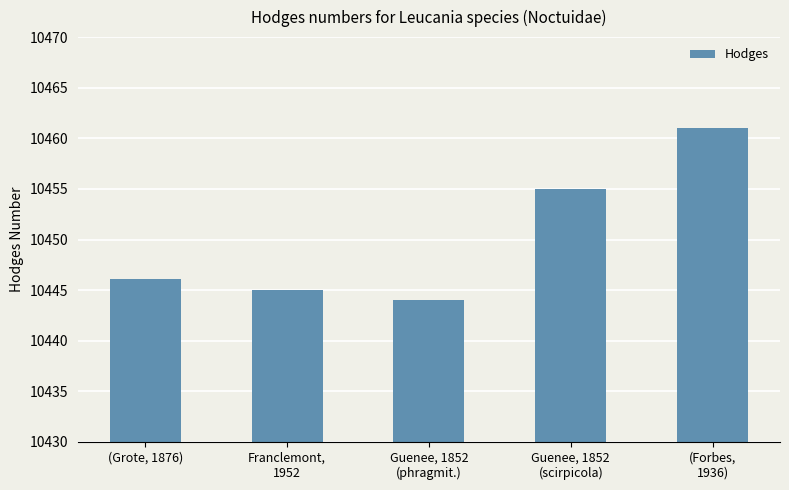

What is the label of the 5th bar from the right?

(Grote, 1876)